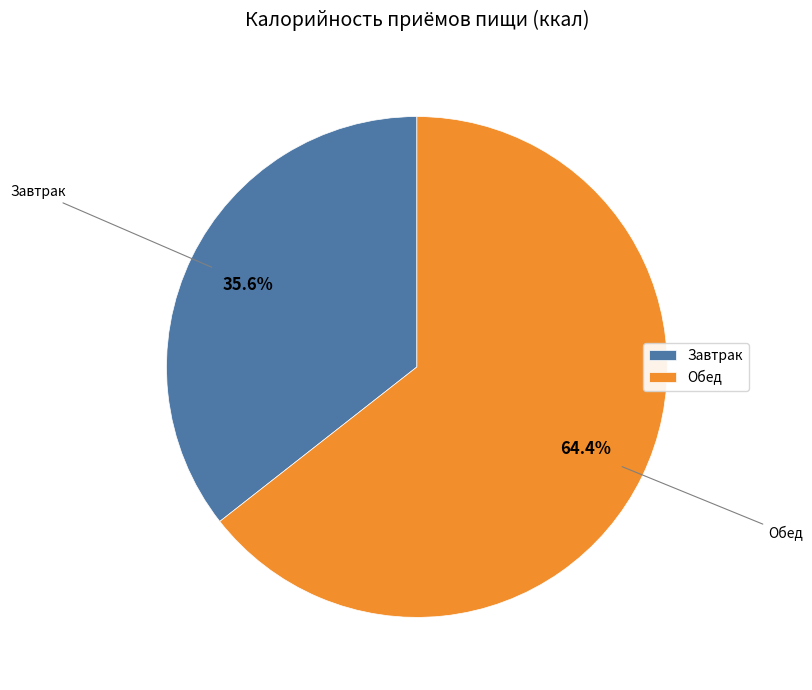

What percentage do Обед and Завтрак together represent?

100.0%